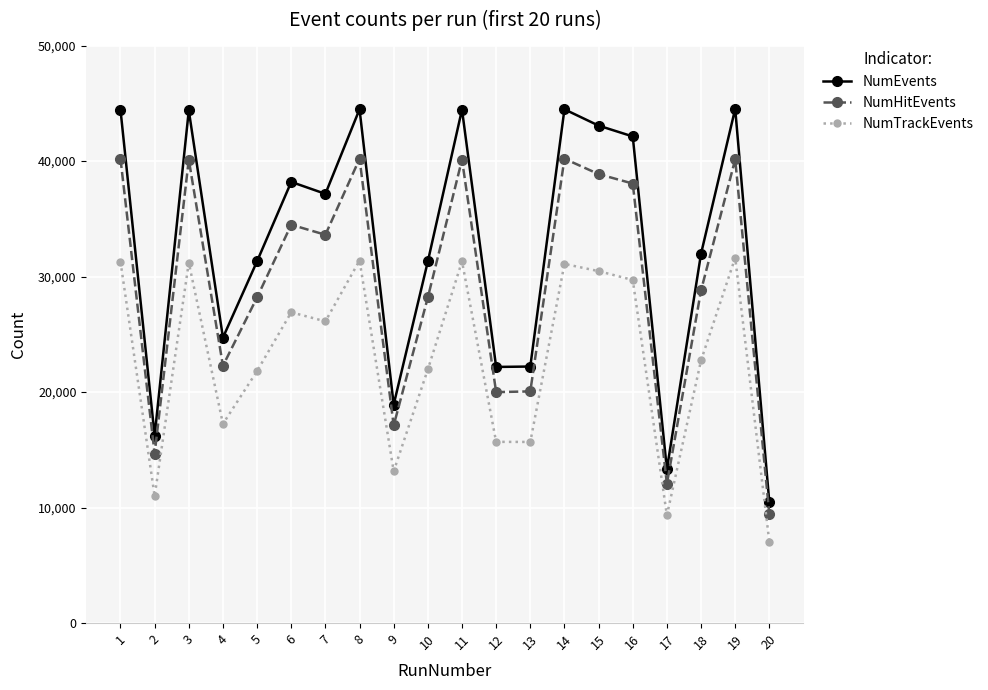

What is the total value across all series at 11?

115896